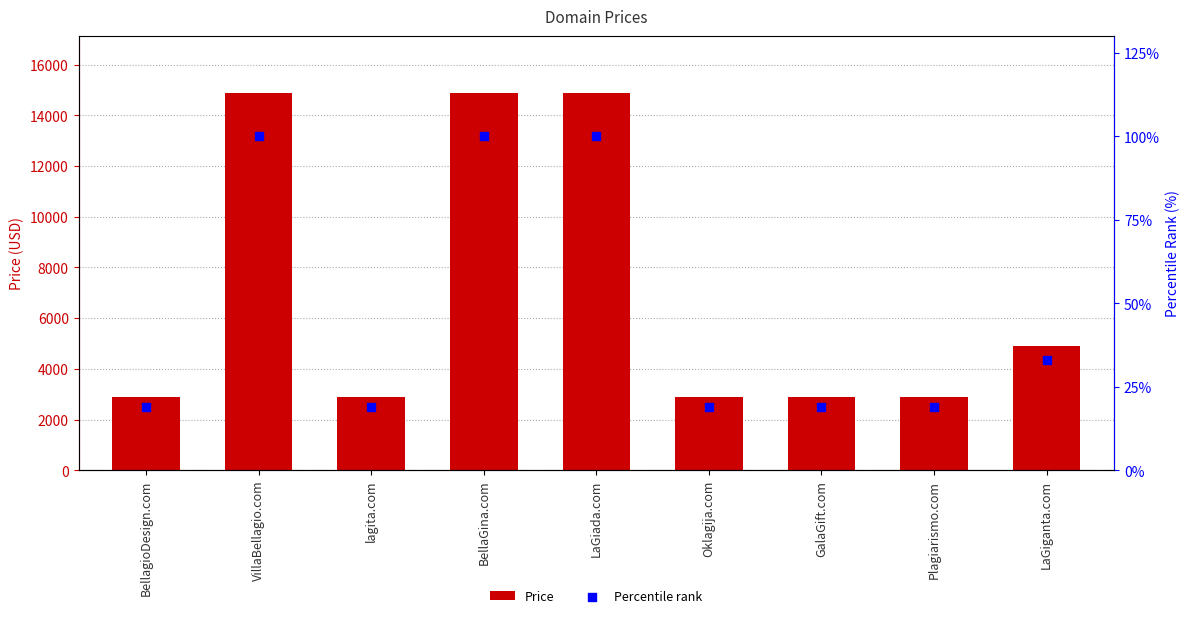

Is the value of Percentile rank at GalaGift.com greater than the value of Price at BellagioDesign.com?

No